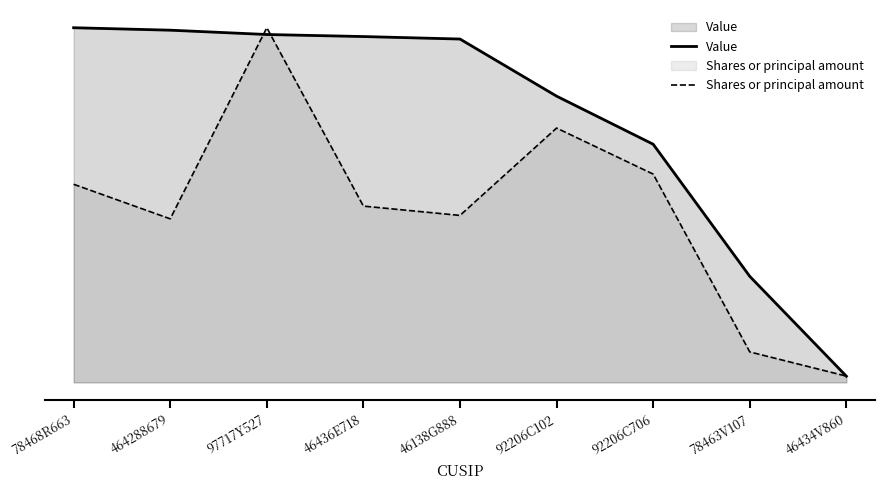

The Value series shows 13683720.0 at 78468R663. True or false?

True